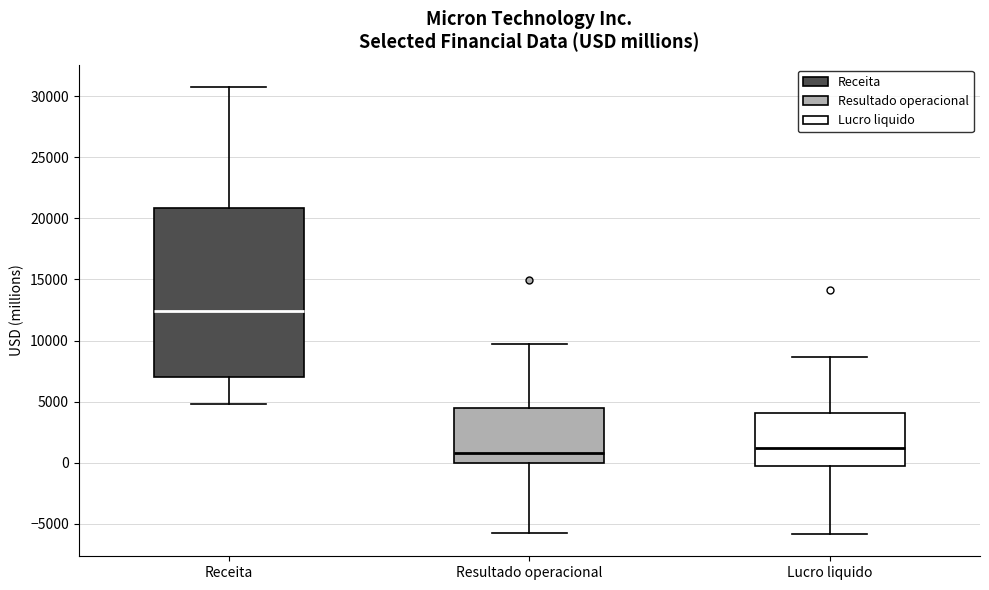

Reading left to right, read every box against the y-axis: the position of its median line, the range the box covers, and the ends of its whiskers. The values are not printed on the chart, so give them approximately, as read against the axis.

Receita: median 12500, box 7000 to 21000, whiskers 5000 to 31000
Resultado operacional: median 1000, box 0 to 4500, whiskers -5500 to 9500
Lucro liquido: median 1000, box -500 to 4000, whiskers -6000 to 8500